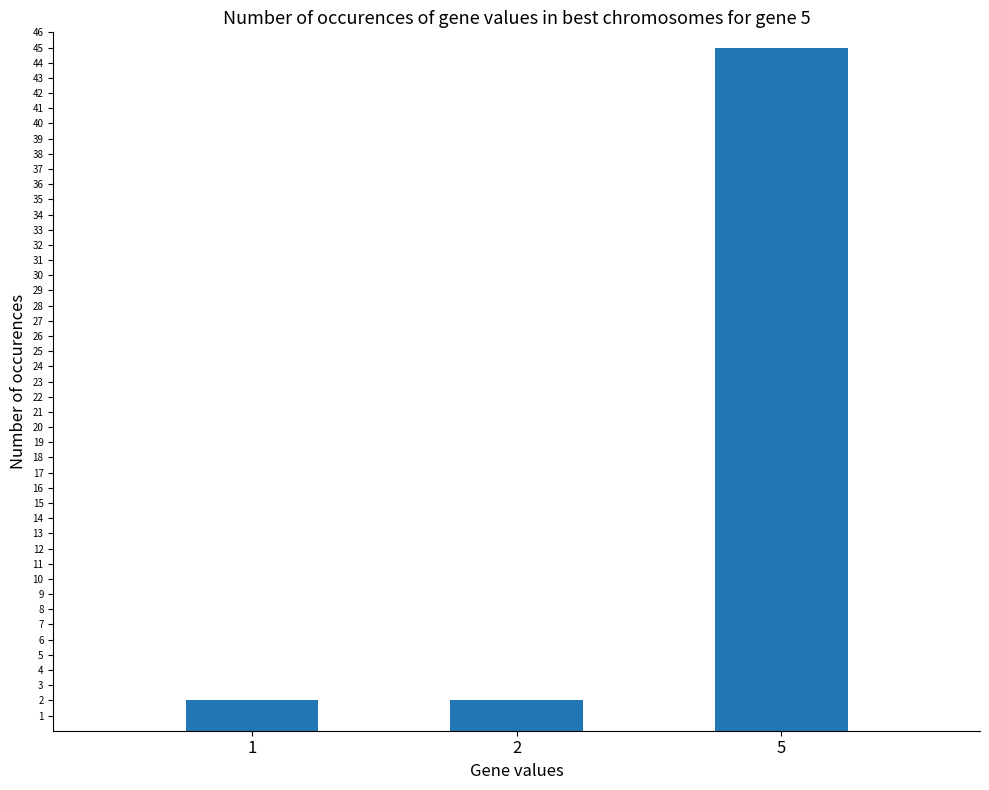

What is the difference between the maximum and second lowest values?

43